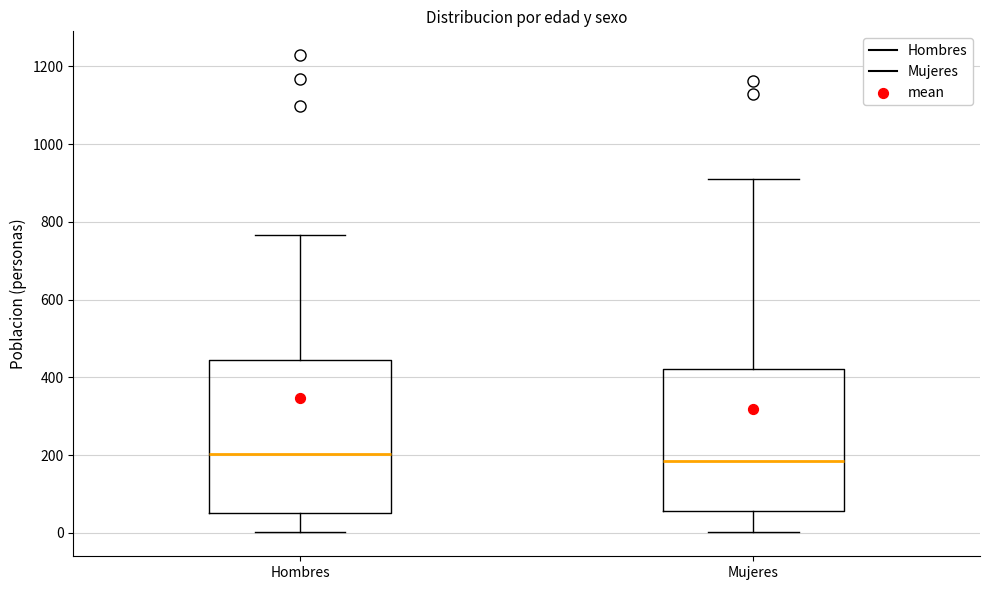

Reading left to right, read every box against the y-axis: the position of its median line, the range the box covers, and the ends of its whiskers. The values are not printed on the chart, so give them approximately, as read against the axis.

Hombres: median 200, box 60 to 440, whiskers 0 to 760
Mujeres: median 180, box 60 to 420, whiskers 0 to 920